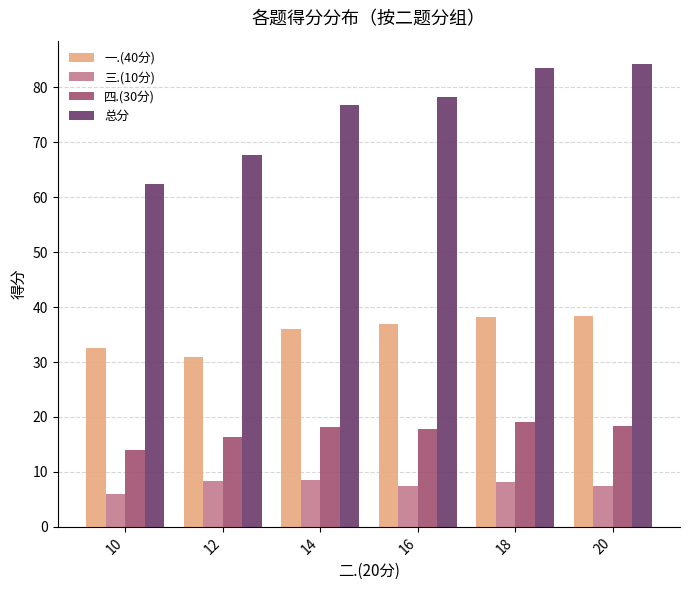

What is the greatest value displayed?

84.3